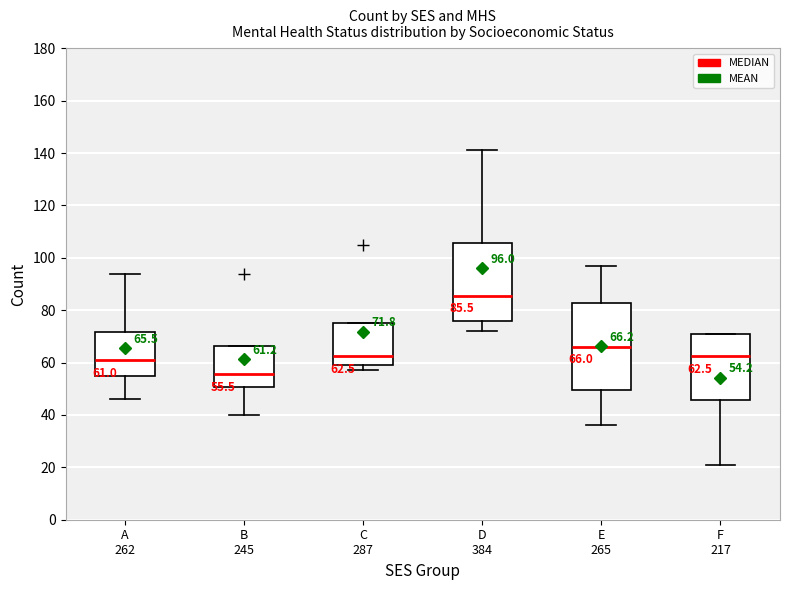

Which box's median line is the highest?

D 384